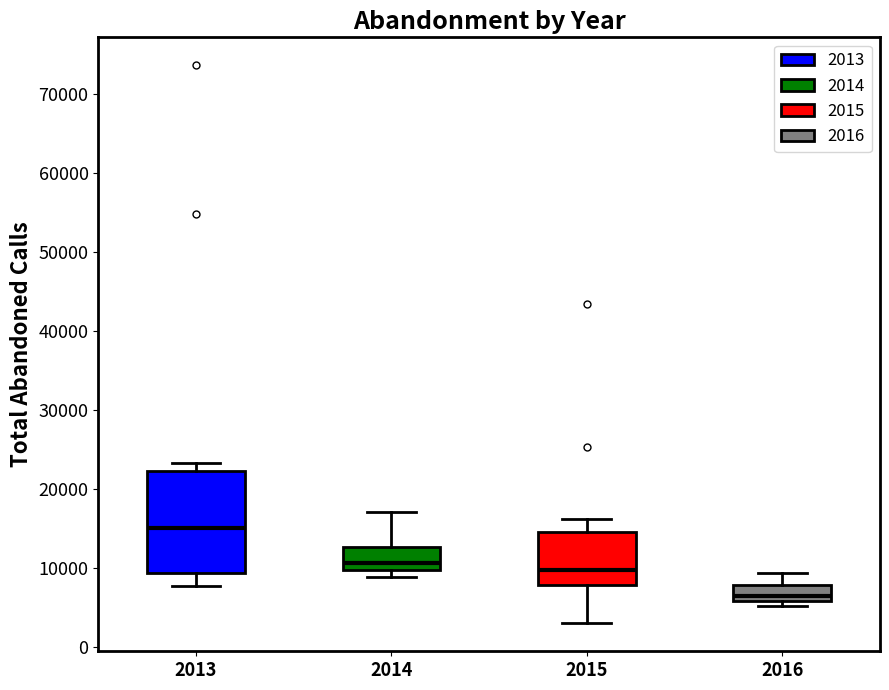

Which box is the tallest, from its lower edge to its upper edge?

2013